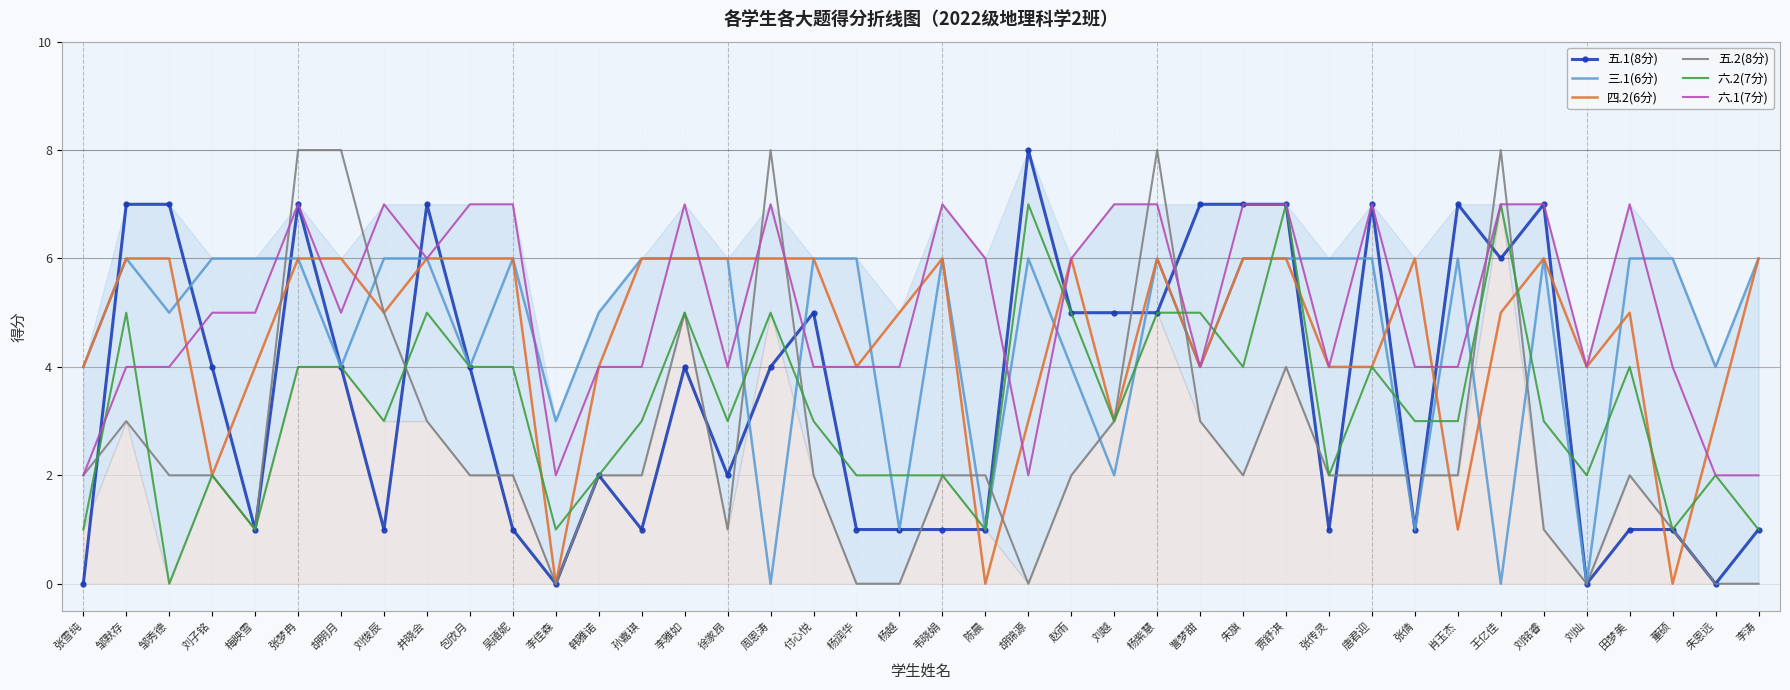

True or false: 六.2(7分) has more than 0 points higher than both neighbors.

True